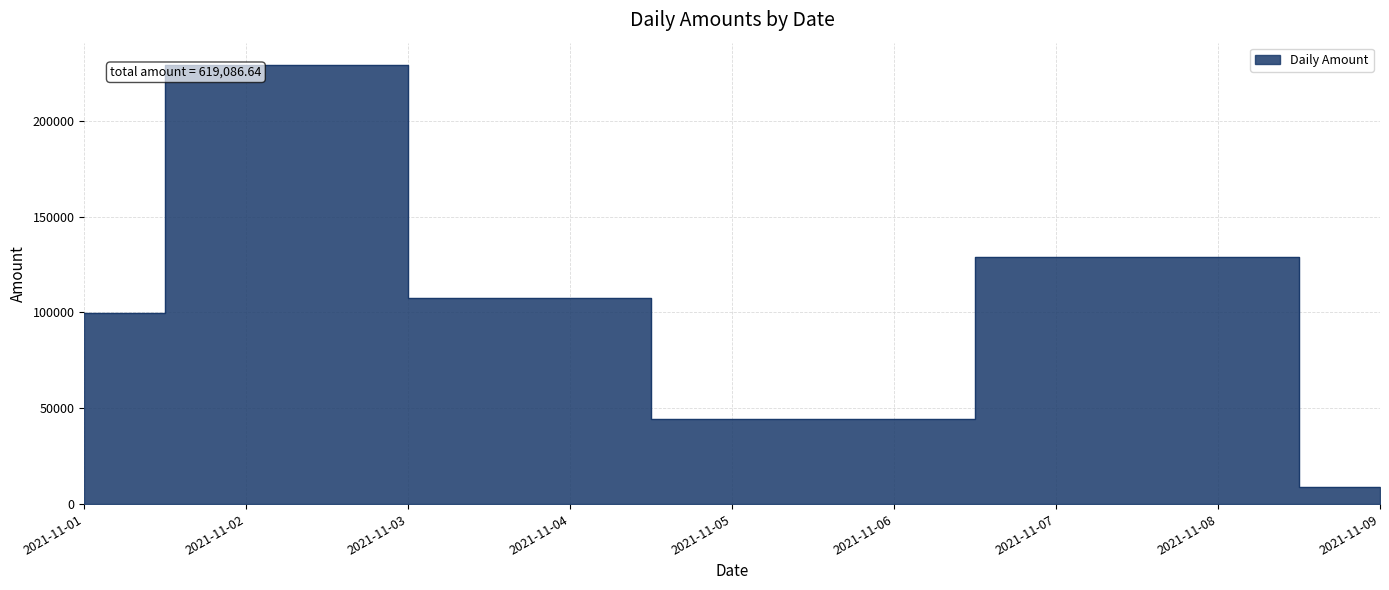

The value at 2021-11-02 is 532.5. True or false?

False